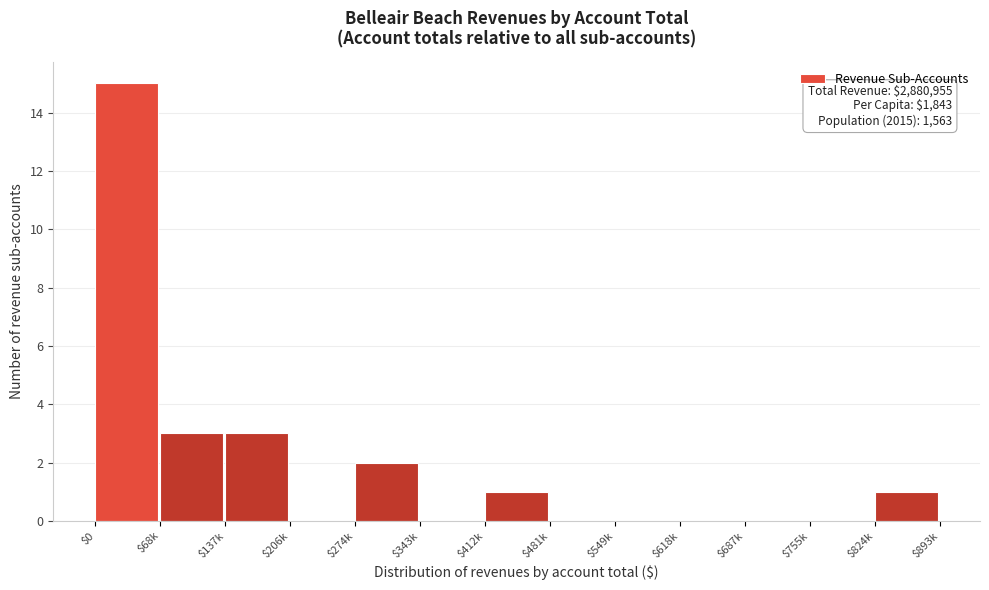

At which category does the chart reach its peak across all series?

$0